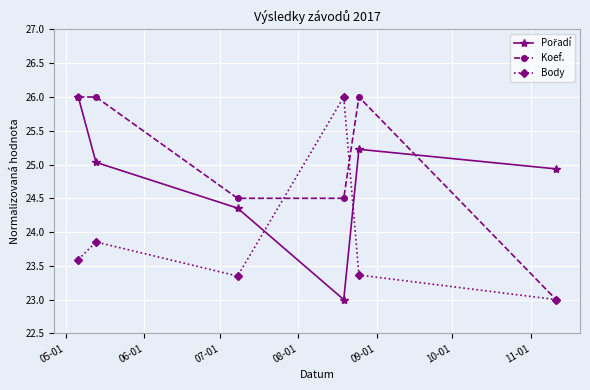

What is the smallest value displayed?

23.0